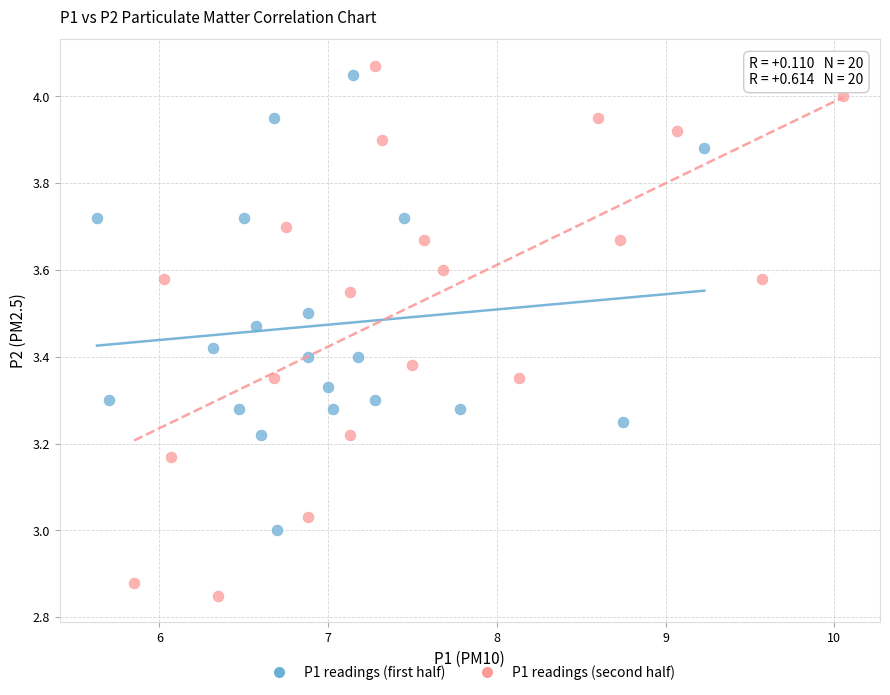

What are all the series names shown in the legend?

P1 readings (first half), P1 readings (second half)